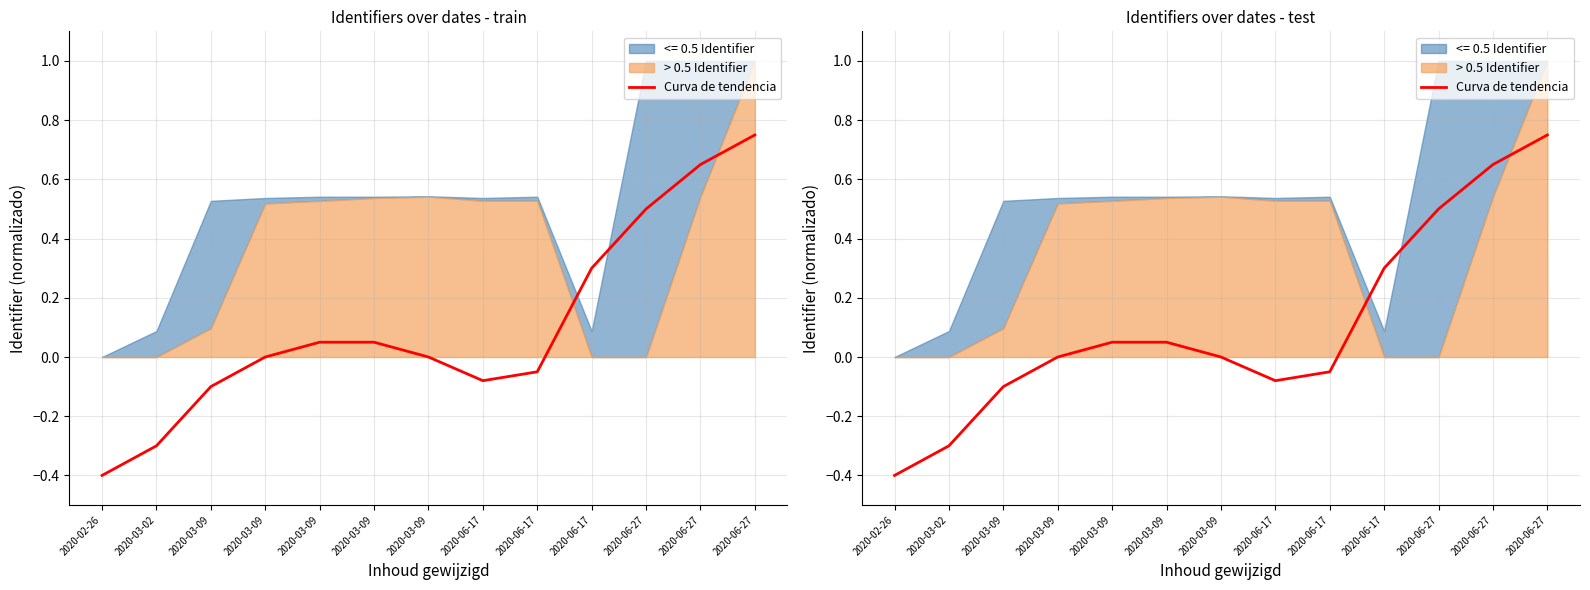

Which has a higher value, 2020-03-09 or 2020-06-17?

2020-06-17